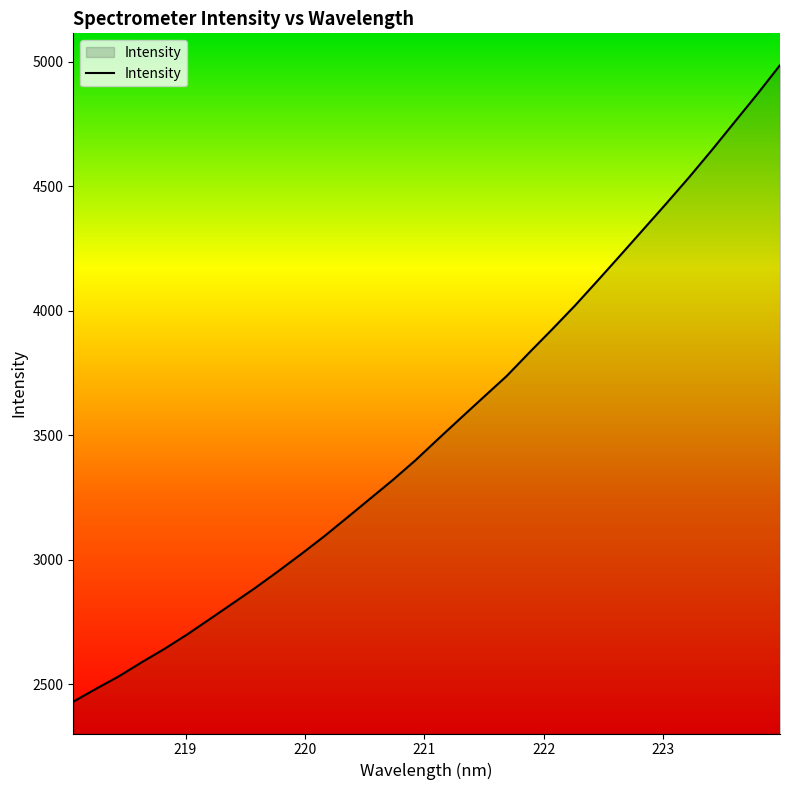

What is the greatest value displayed?

4986.6